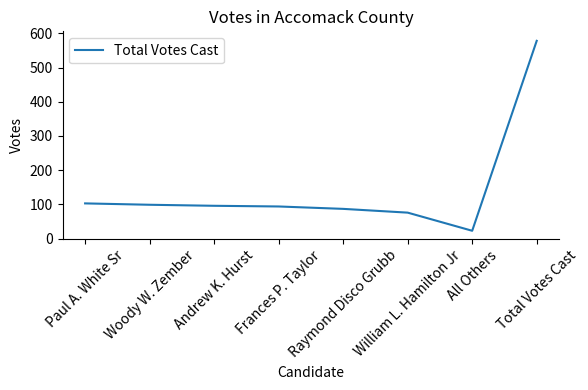

What is the maximum value shown in the chart?

578